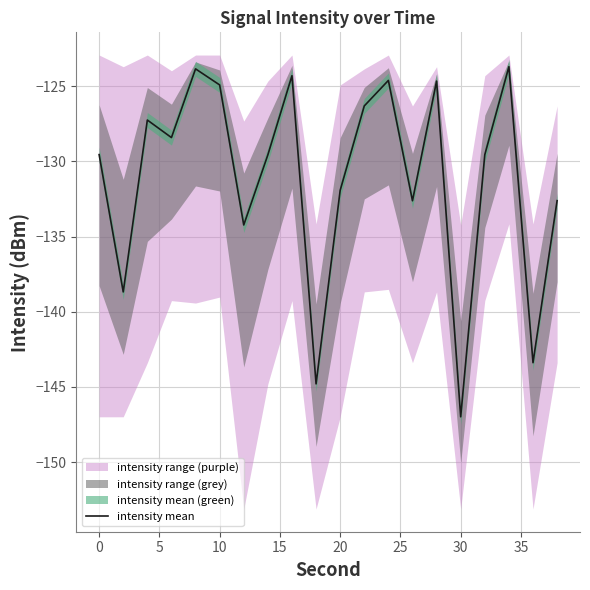

How many lines are shown in the chart?

1